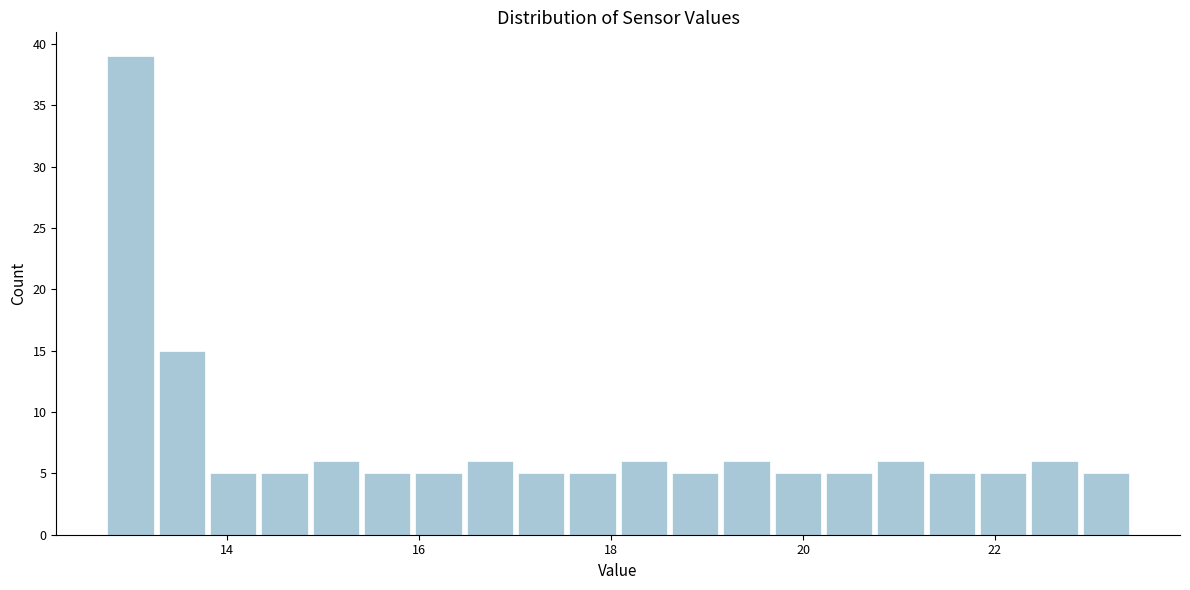

Around what value on the x-axis is the tallest bar? Give the approximate position of its centre, as read against the axis.

13.0